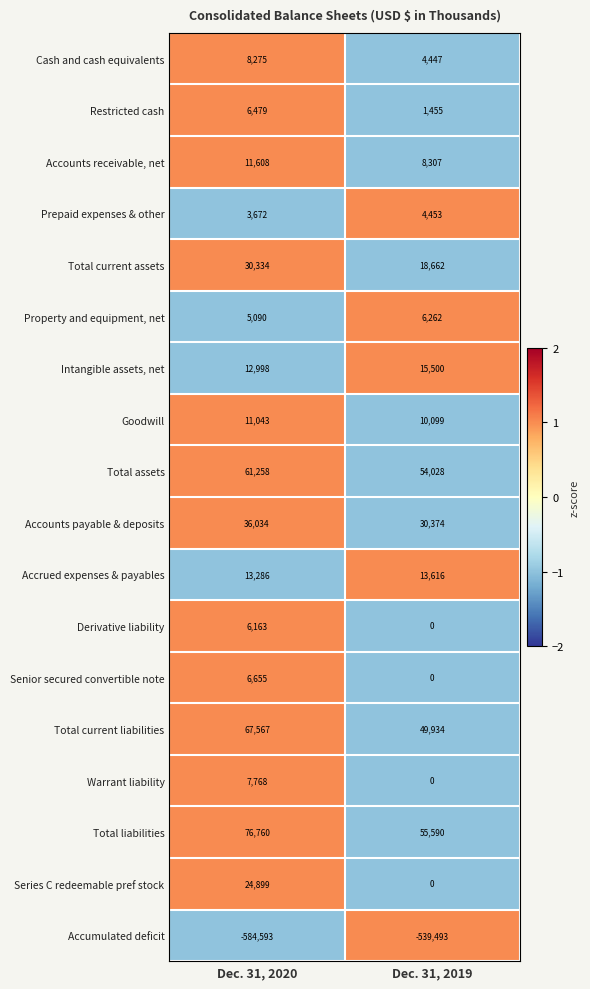

What value does the Cash and cash equivalents series have at Dec. 31, 2019, to the nearest 50?

4450